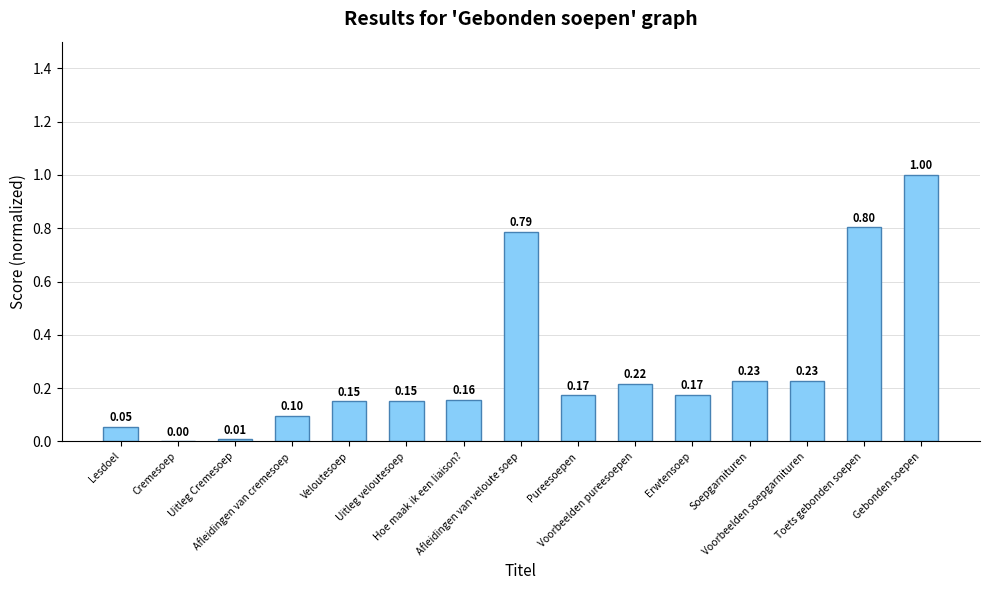

Are the bars horizontal?

No